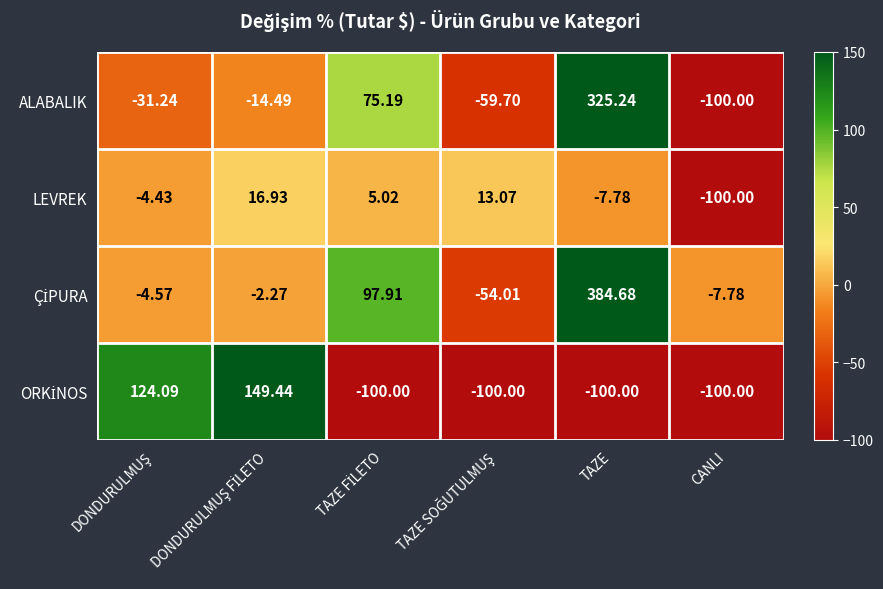

At which category is the sum across all series the highest?

TAZE